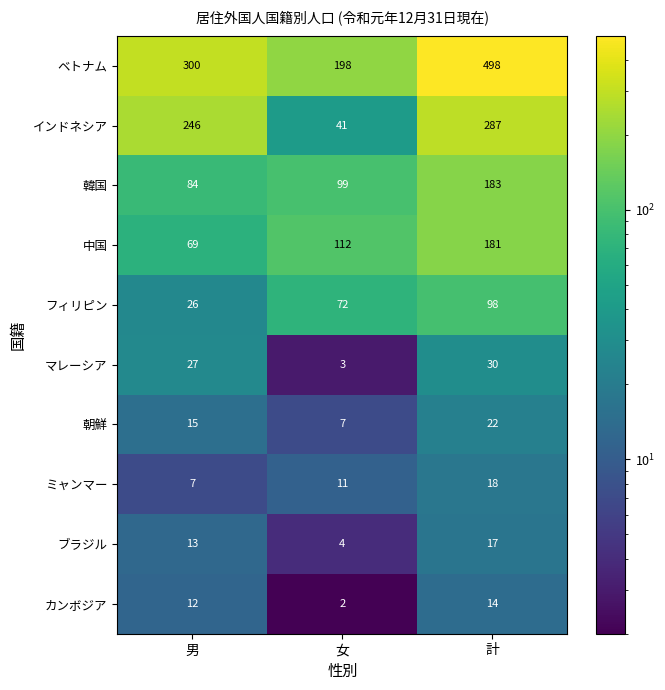

How many categories are shown in the chart?

3